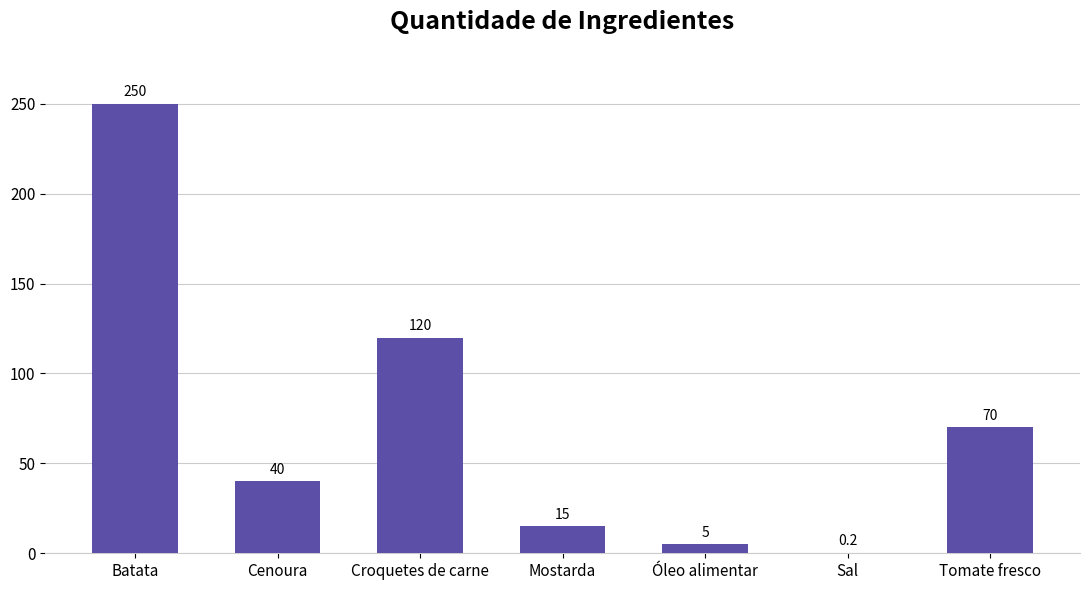

Reading right to left, extract all data points from this chart.

70.0	0.2	5.0	15.0	120.0	40.0	250.0